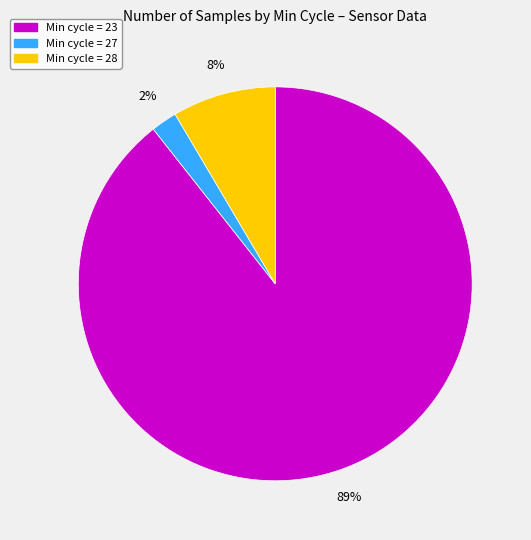

Is there any slice that represents more than half of the pie?

Yes